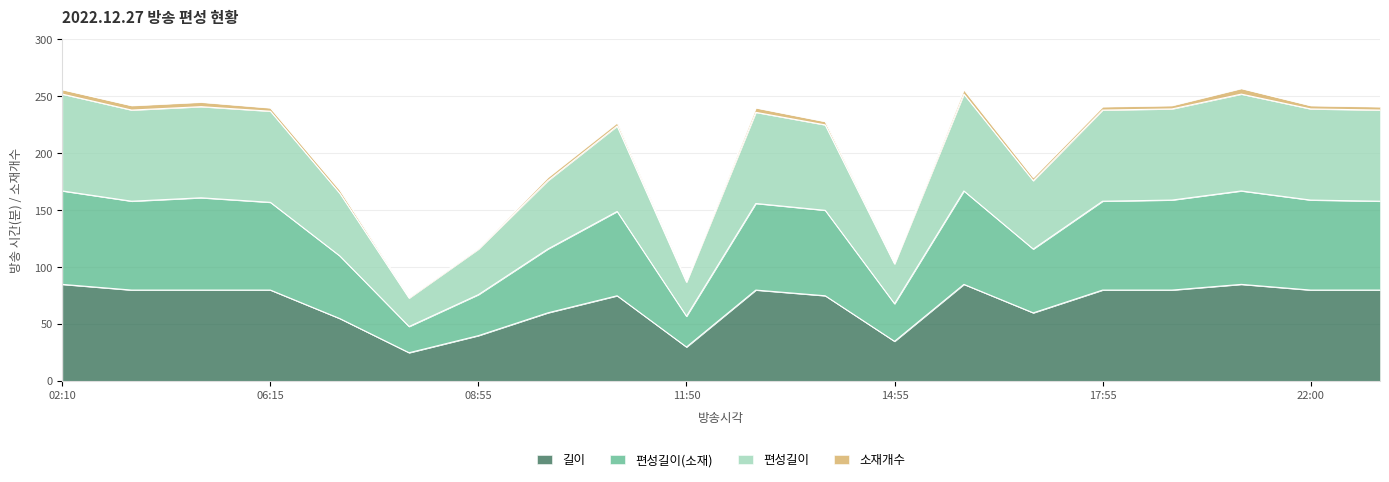

What is the label of the 15th point from the left?

16:55